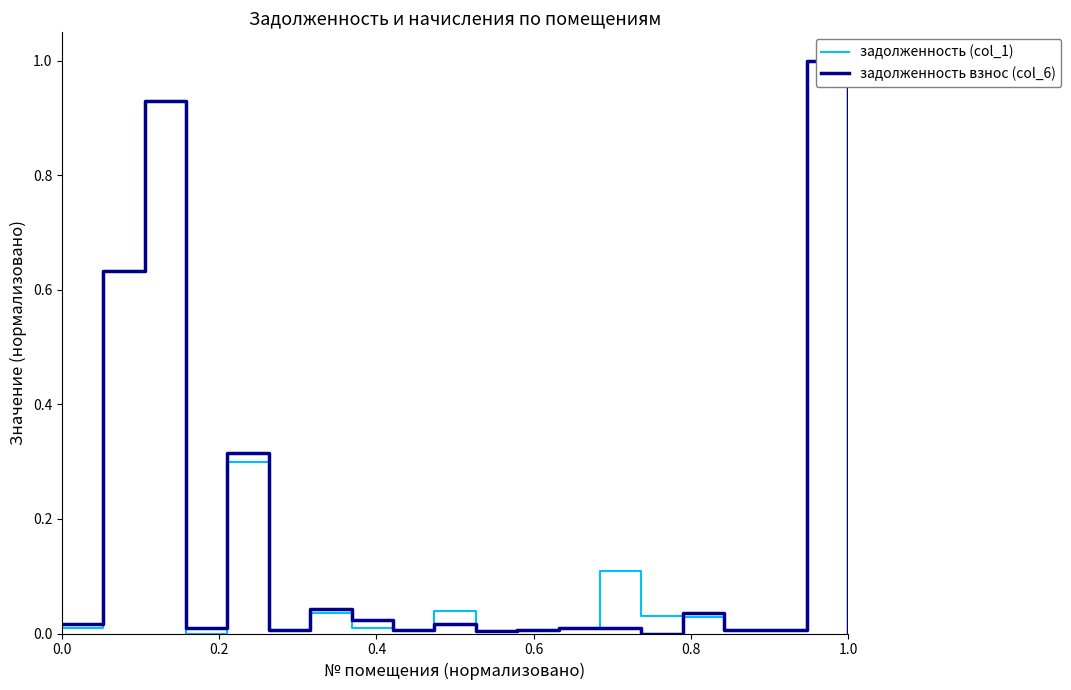

What is the maximum value for задолженность (col_1)?

1.0